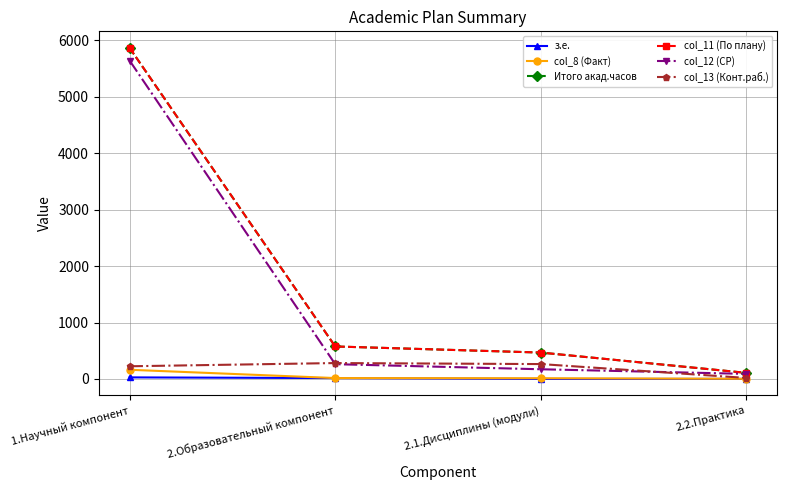

What is the difference between the highest and lowest values at 2.1.Дисциплины (модули)?

467